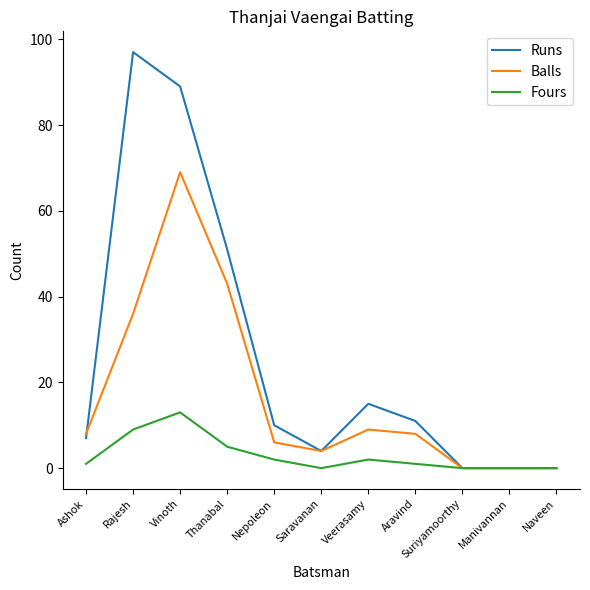

What is the difference between the maximum and minimum values in the Balls series?

69